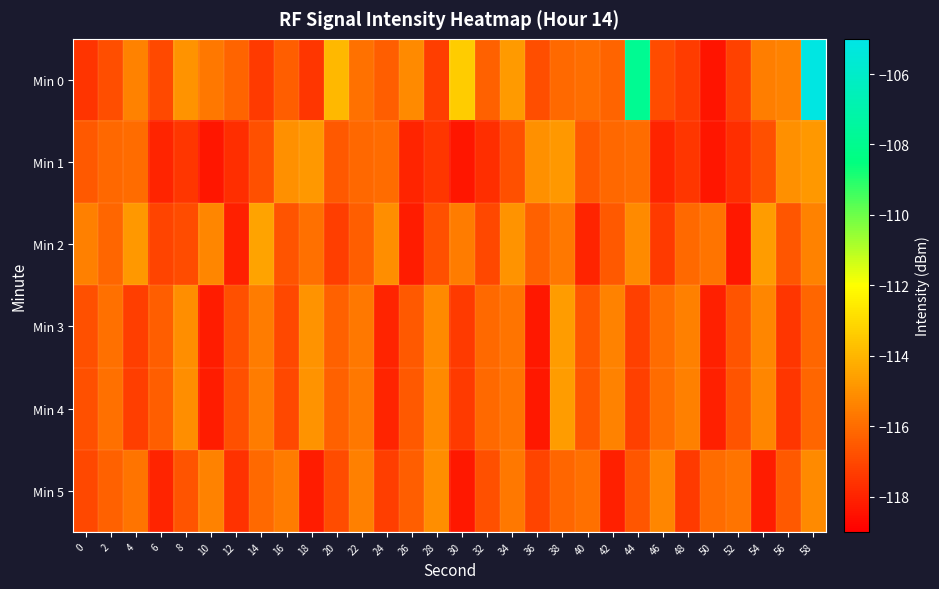

Which series has the largest range (max minus min)?

Min 0